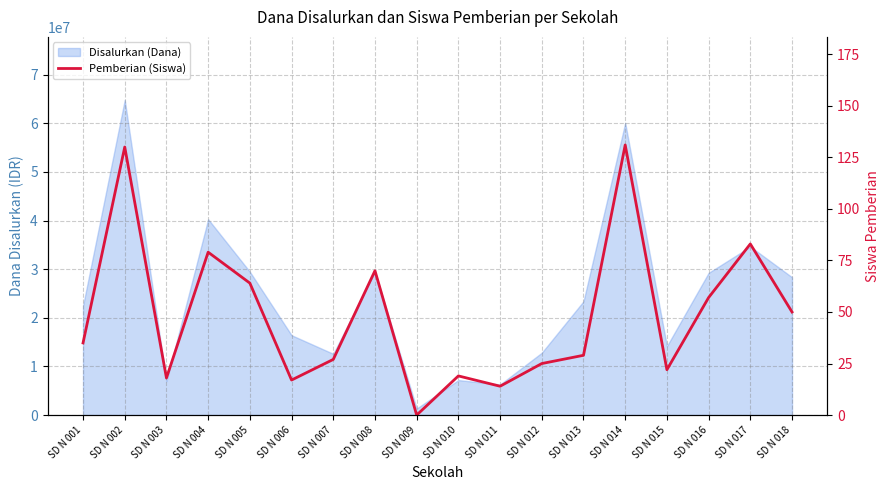

Reading left to right, what are all the values shown in this chart?

35	130	18	79	64	17	27	70	0	19	14	25	29	131	22	57	83	50